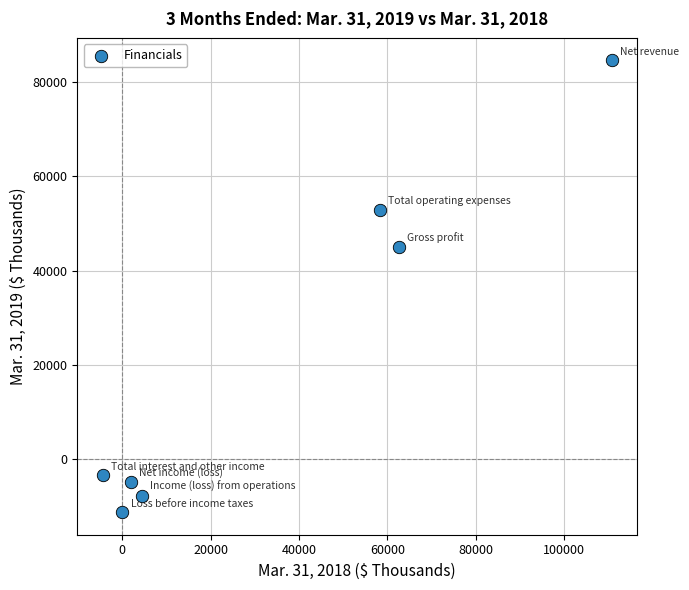

What Y value in the scatter plot is closest to 36661?

45077